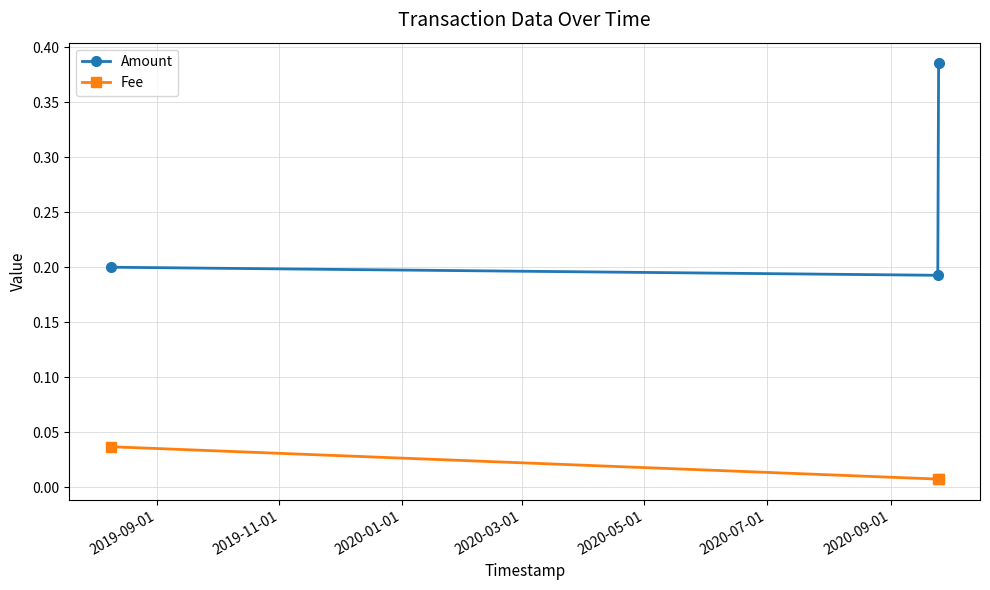

At how many categories does at least one series exceed 0?

3